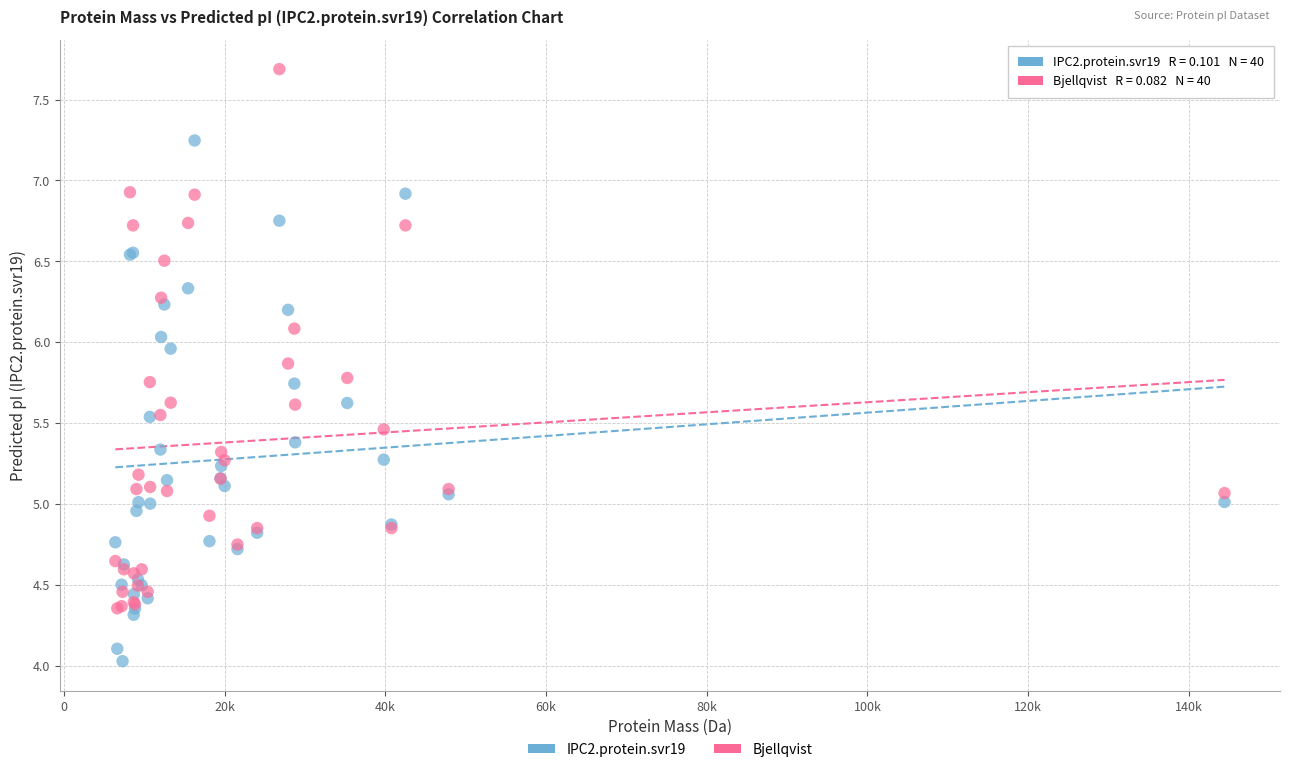

Which series contains the highest Y value?

Bjellqvist